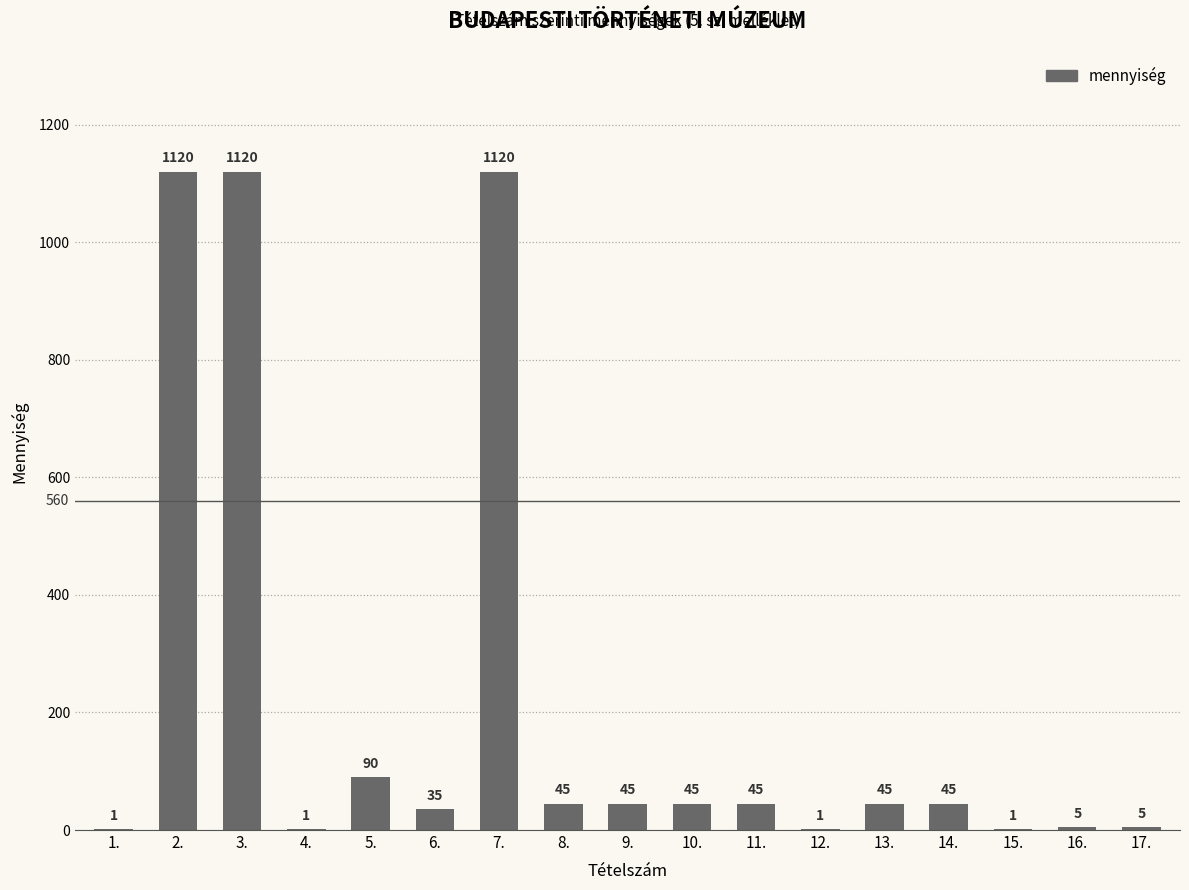

Reading left to right, list all the values displayed in this chart.

1	1120	1120	1	90	35	1120	45	45	45	45	1	45	45	1	5	5